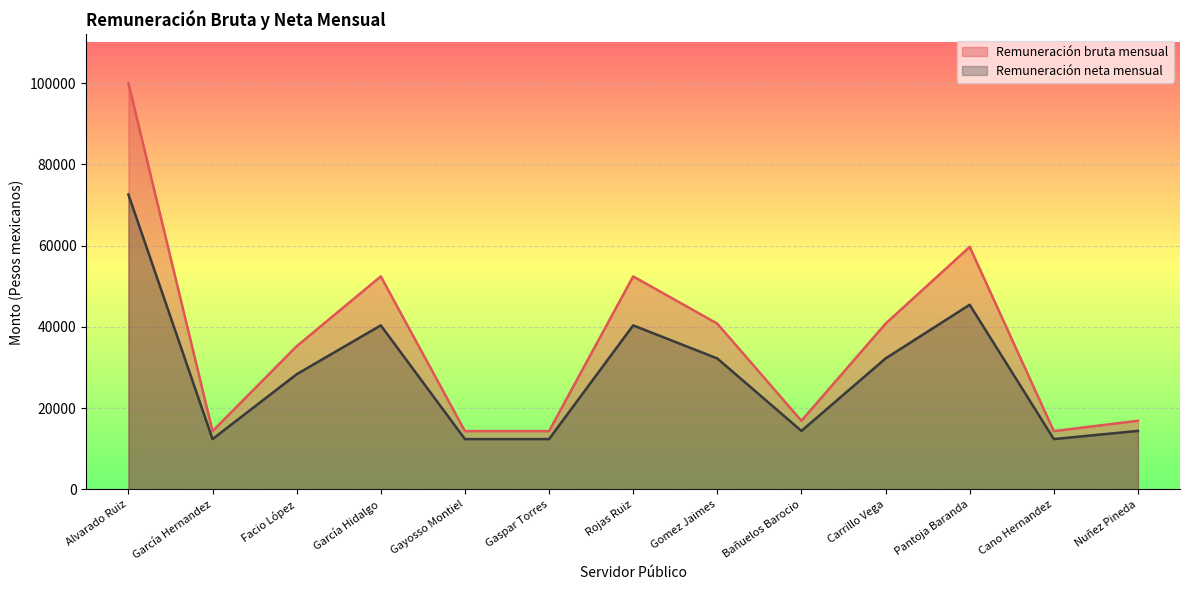

Between Alvarado Ruiz and Facio López, which is larger?

Alvarado Ruiz